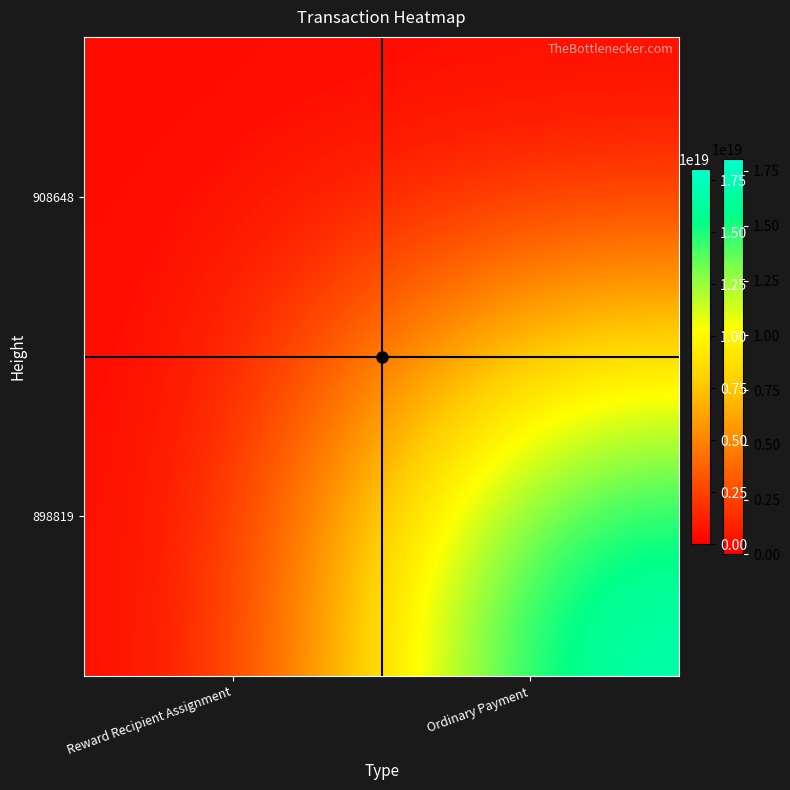

How many data points does each series have?

2